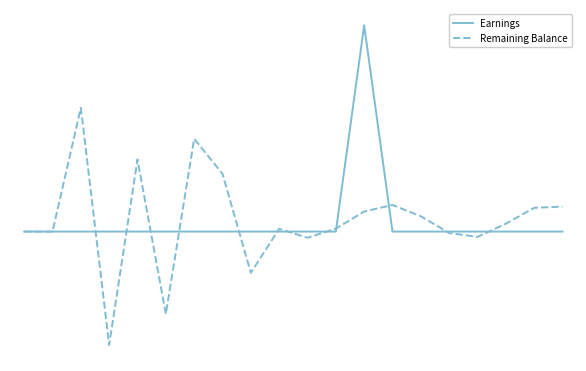

Which series ends up on top after the final intersection of Earnings and Remaining Balance?

Remaining Balance